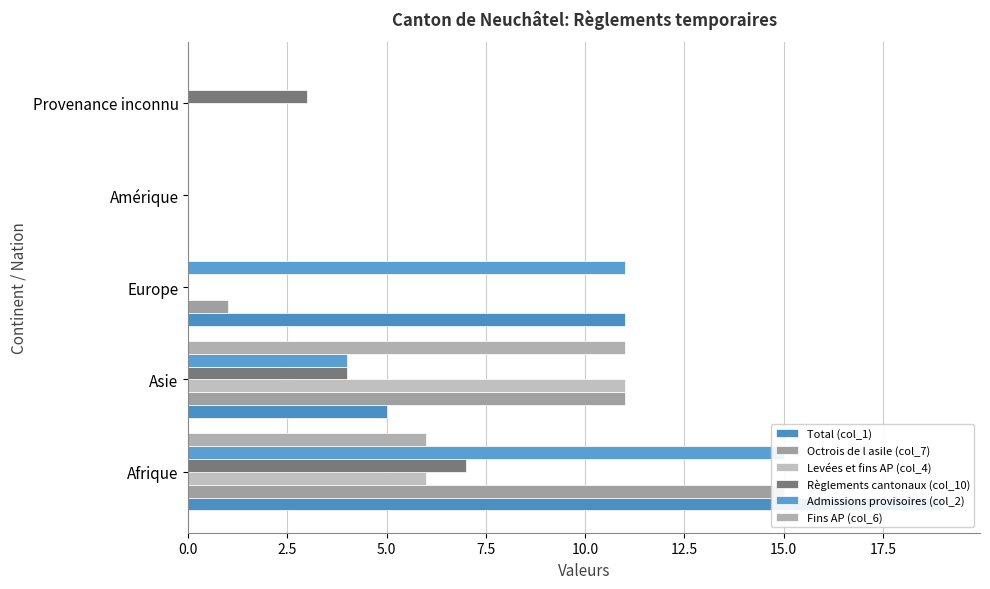

Rank the series at Afrique from highest to lowest value.

Total (col_1), Octrois de l asile (col_7), Admissions provisoires (col_2), Règlements cantonaux (col_10), Levées et fins AP (col_4), Fins AP (col_6)